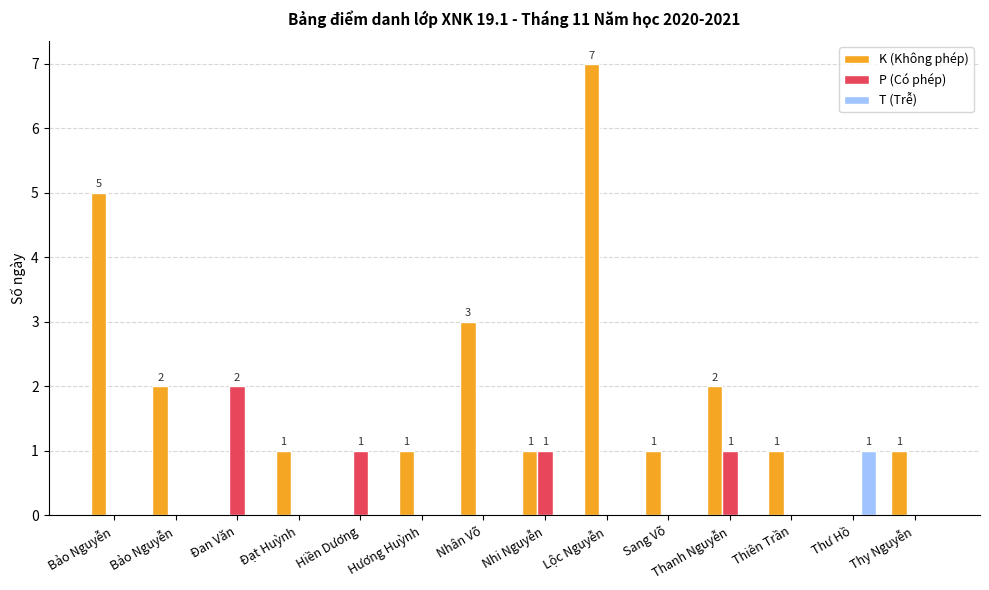

How many groups of bars are there?

14